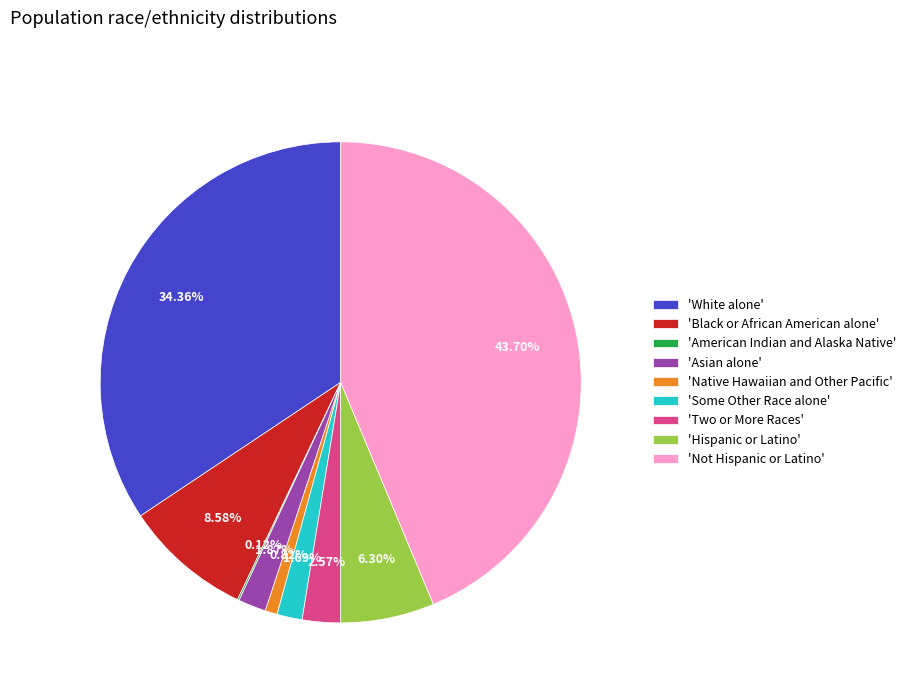

Which slice is the largest?

'Not Hispanic or Latino'